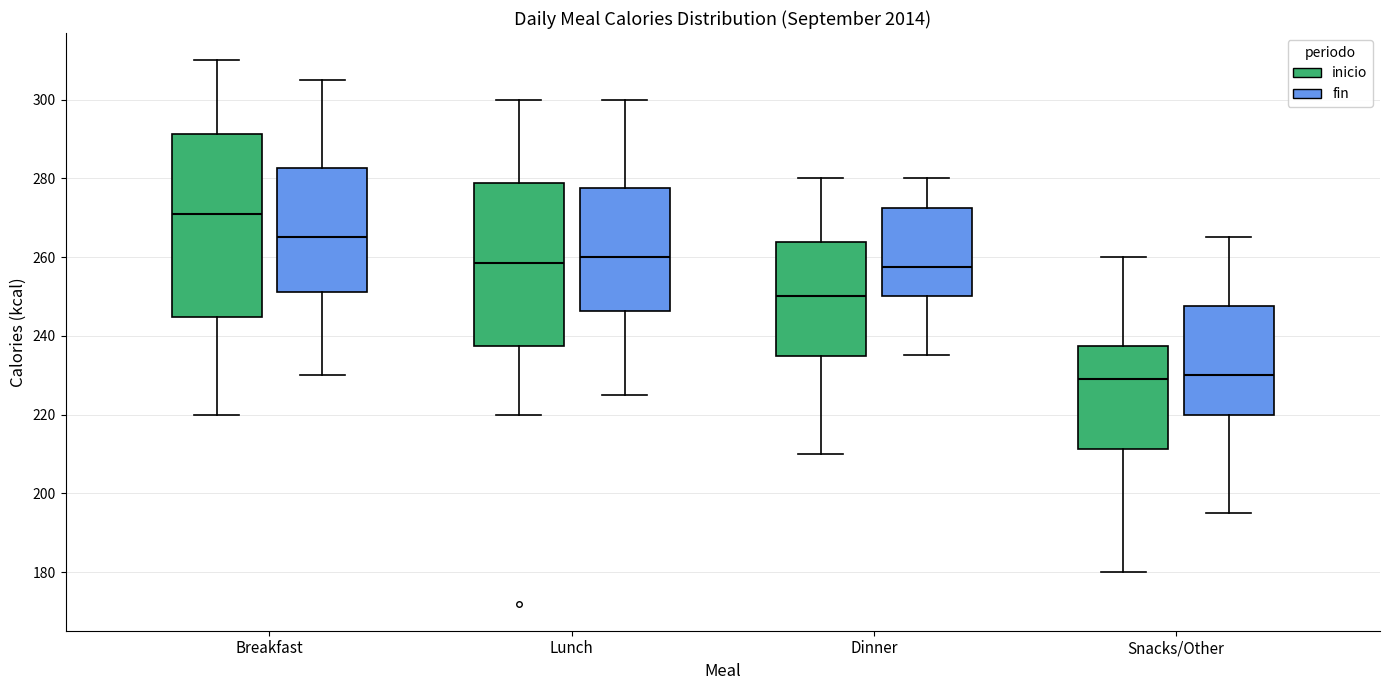

Which box is the tallest, from its lower edge to its upper edge?

Breakfast (inicio)